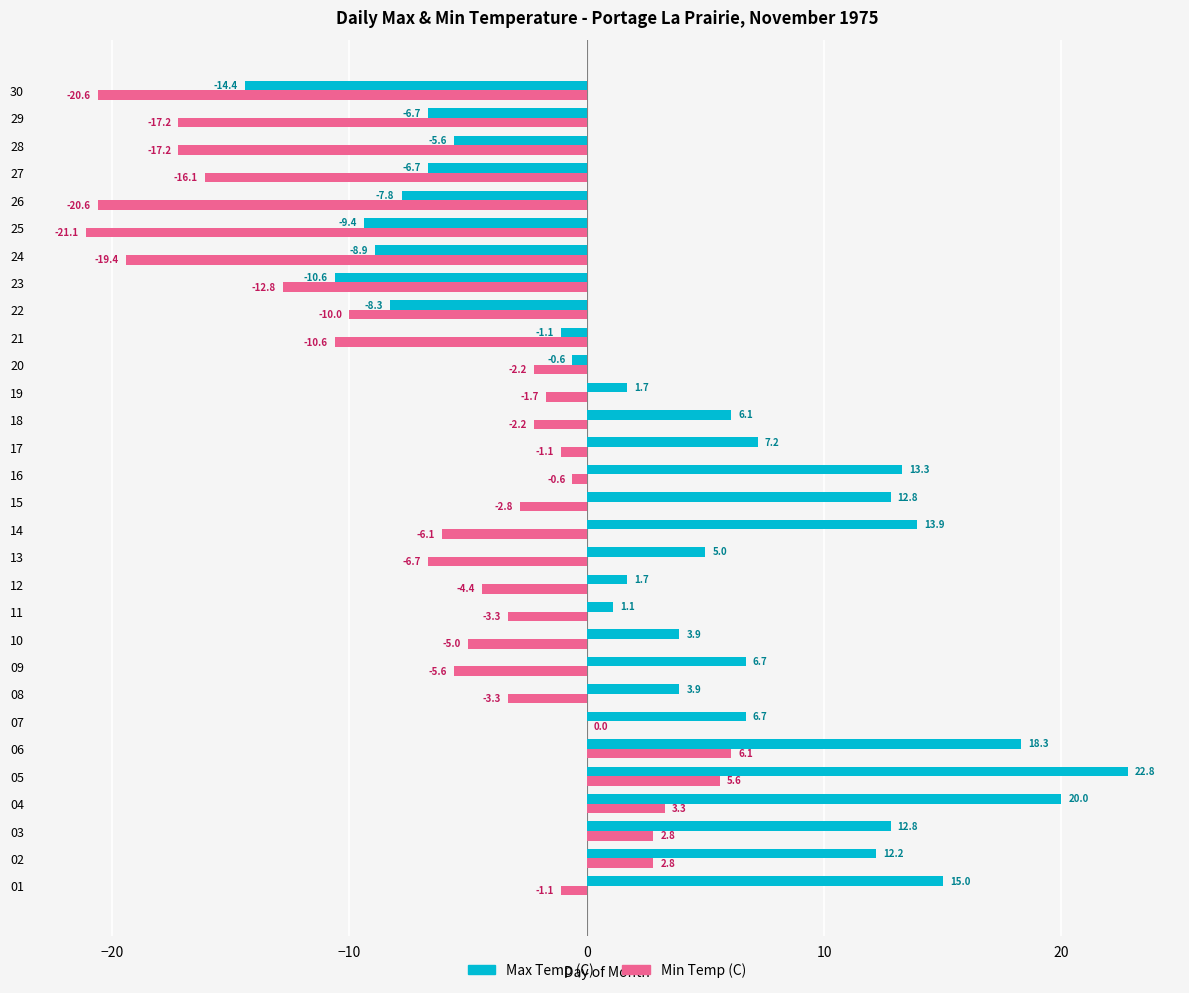

What is the highest value of the Min Temp (C) series?

6.1